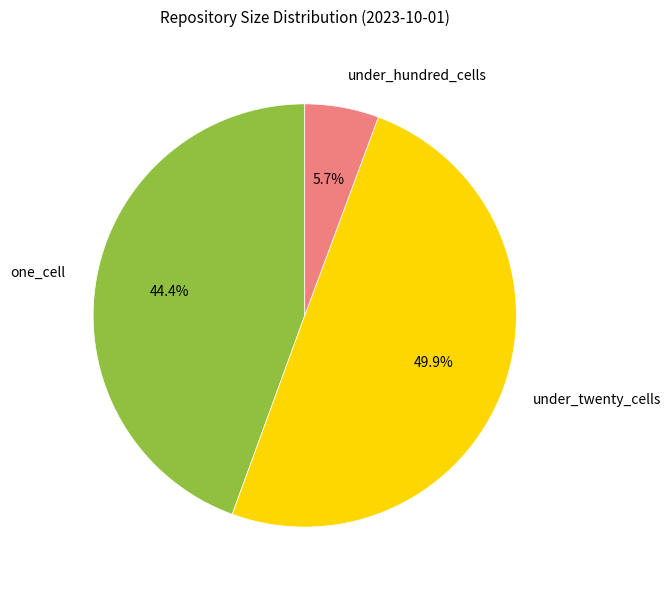

What percentage is NOT represented by under_twenty_cells?

50.1%